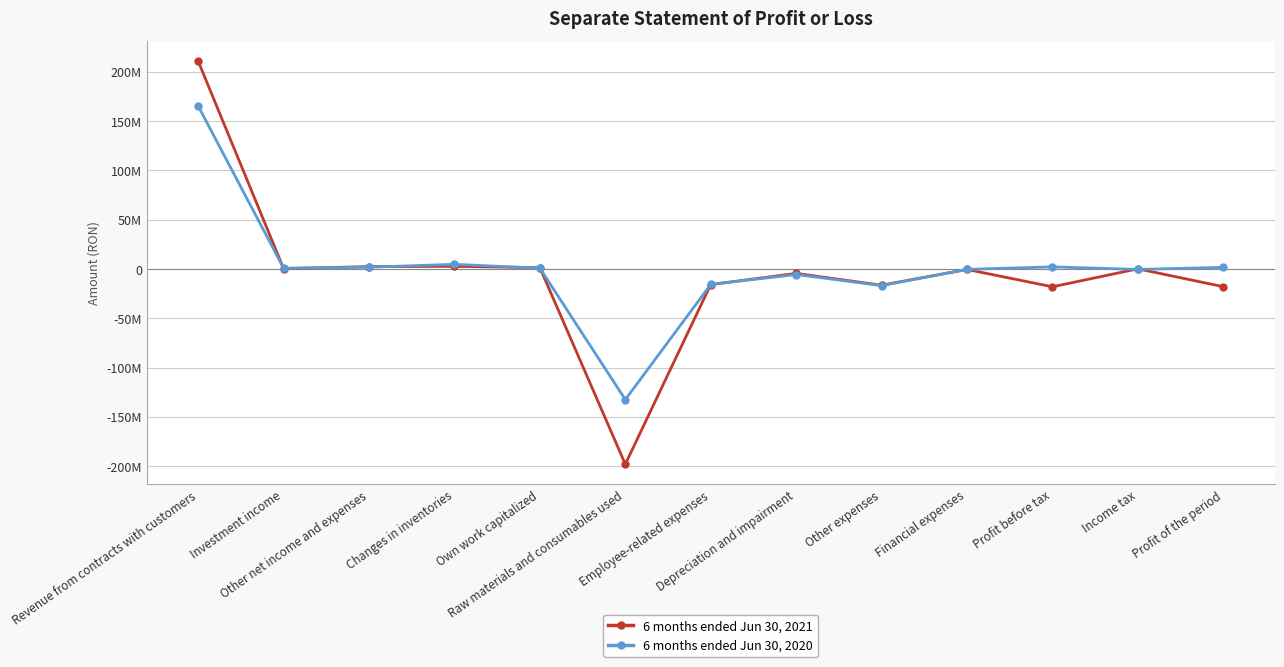

The 6 months ended Jun 30, 2020 series shows 2524309 at Changes in inventories. True or false?

False